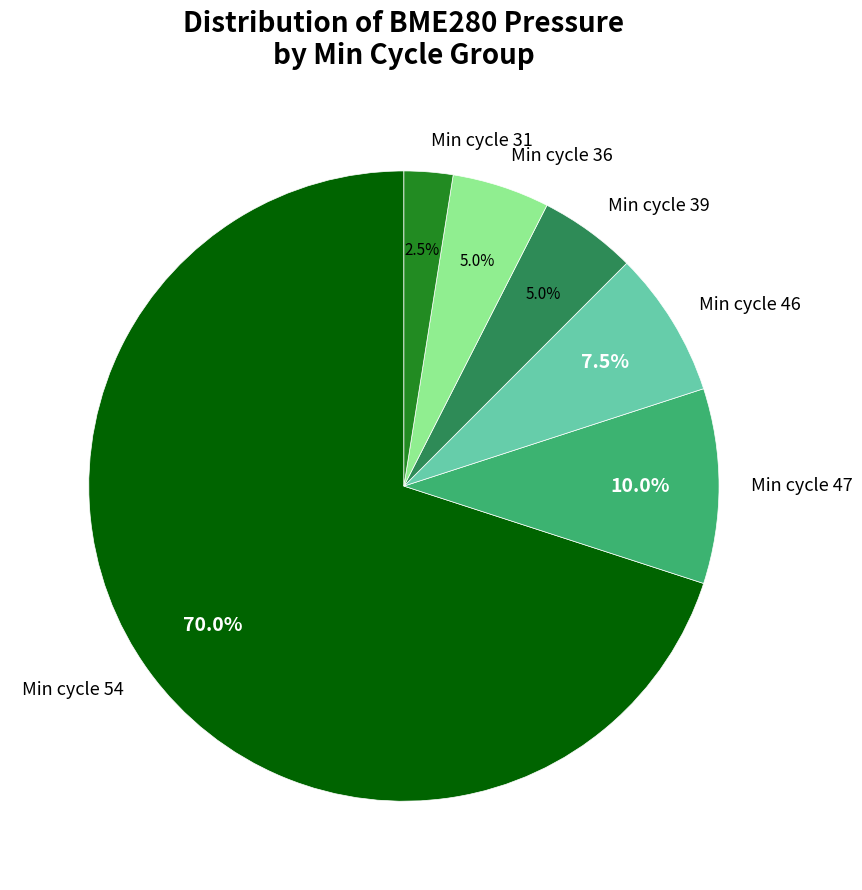

How many slices are in this pie chart?

6